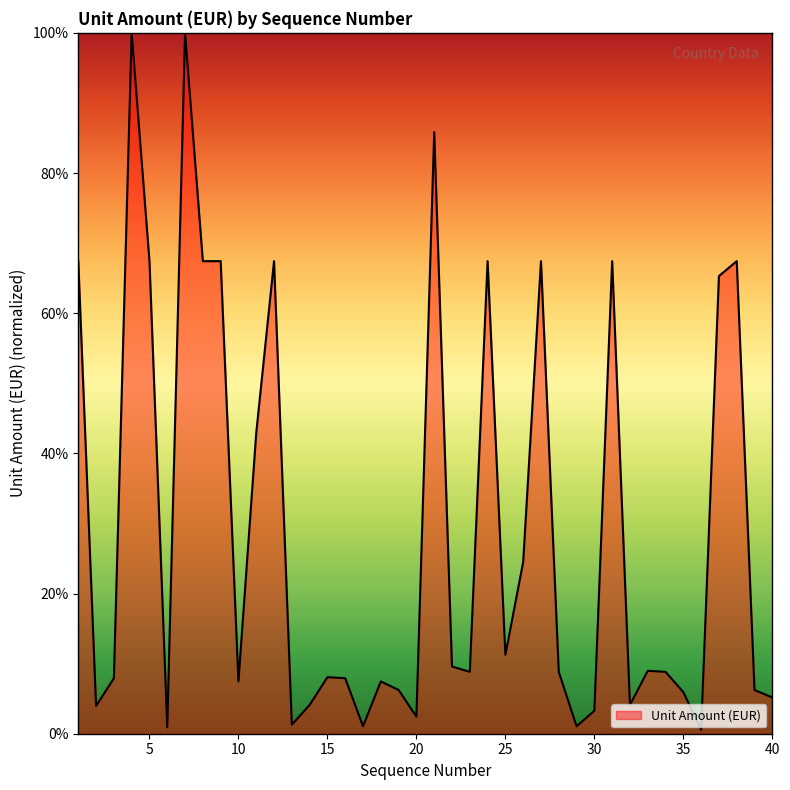

What is the difference between the maximum and minimum values?

99.4